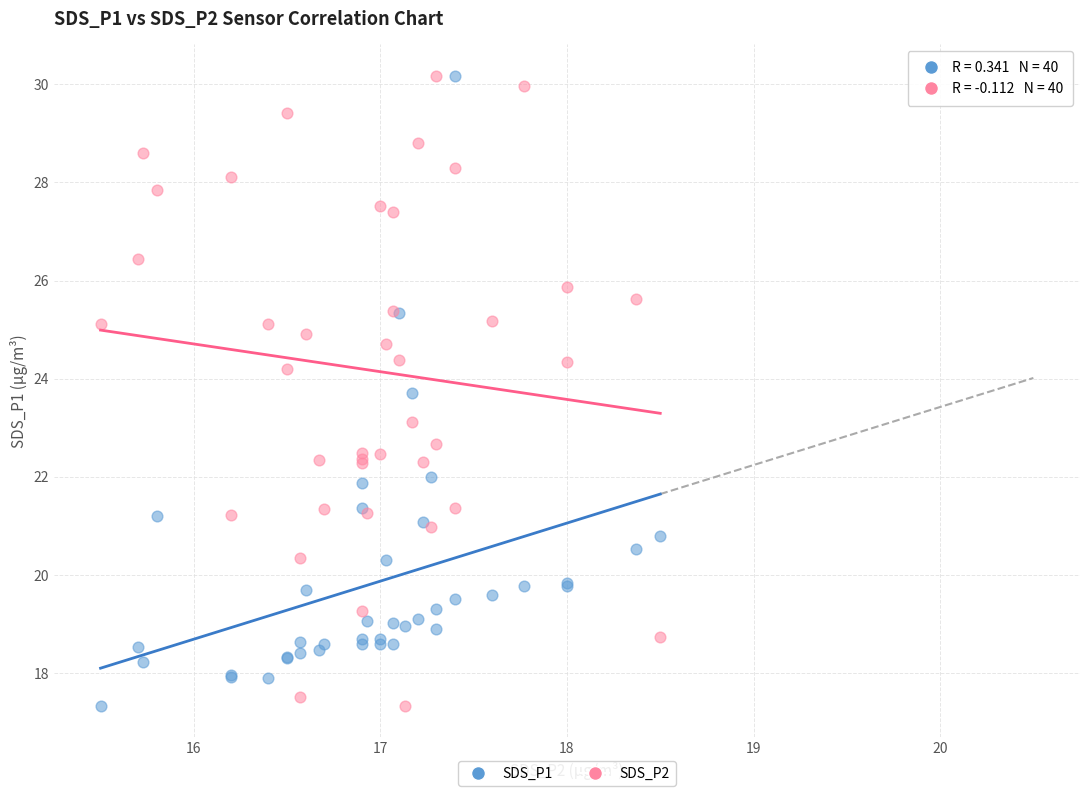

What are all the series names shown in the legend?

SDS_P1, SDS_P2